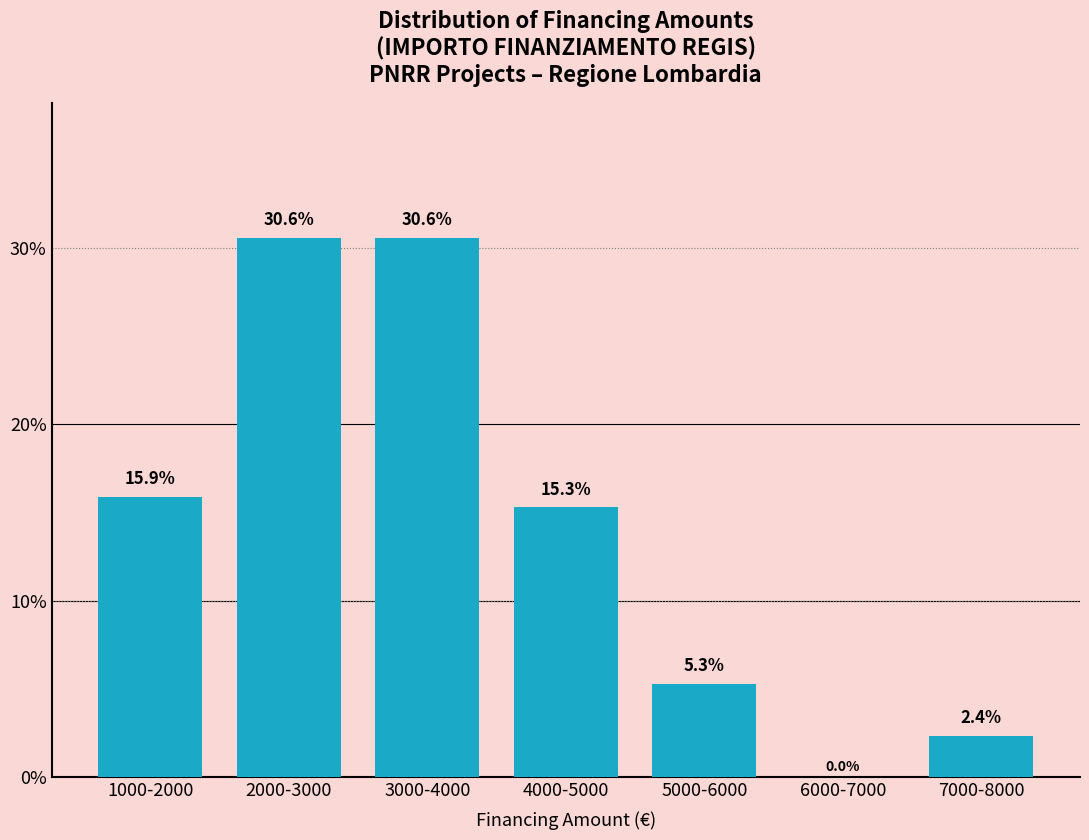

Reading left to right, extract all data points from this chart.

1000-2000=15.9	2000-3000=30.6	3000-4000=30.6	4000-5000=15.3	5000-6000=5.3	6000-7000=0.0	7000-8000=2.4